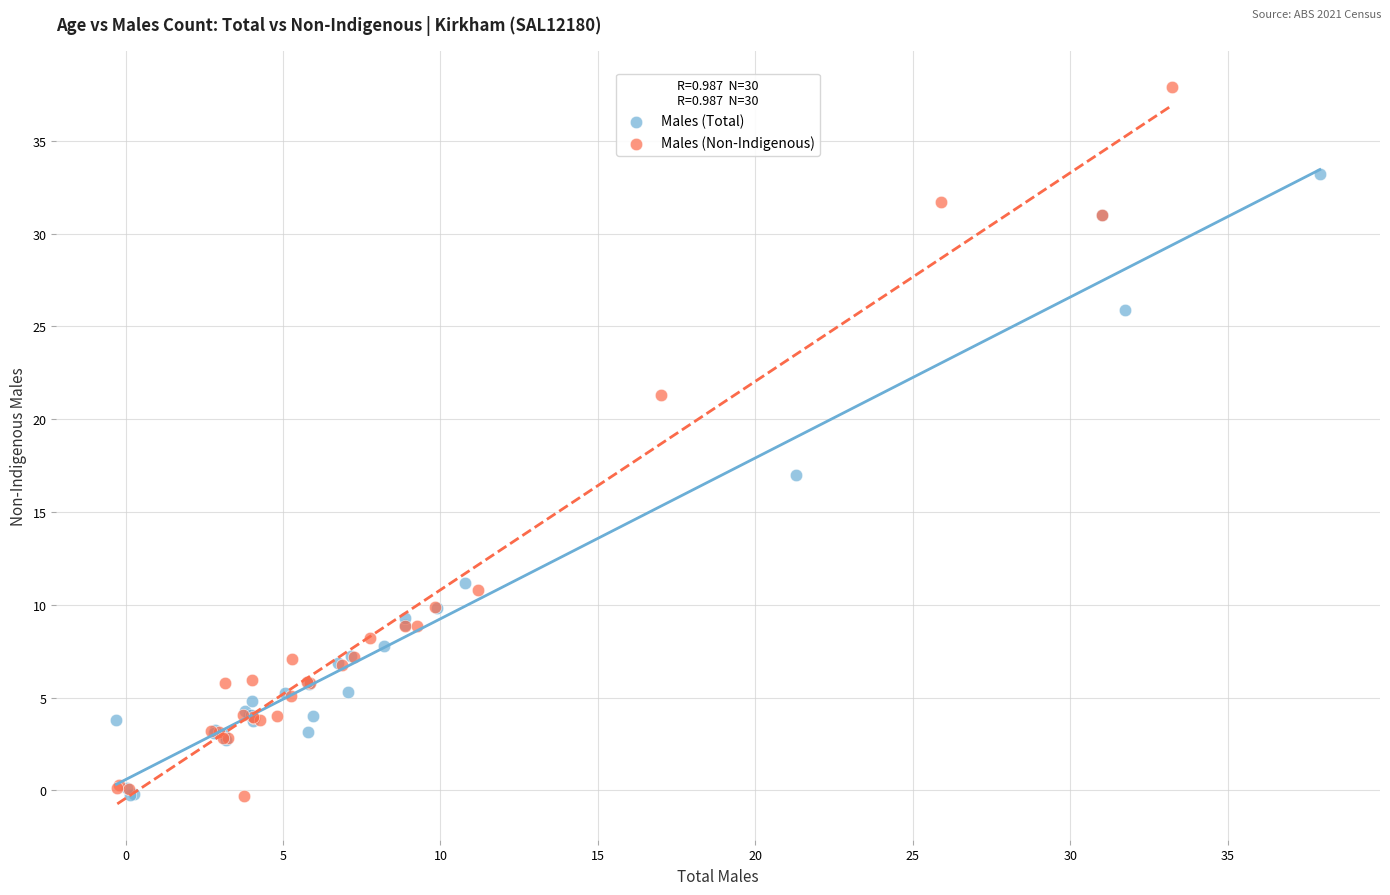

What are all the series names shown in the legend?

Males (Total), Males (Non-Indigenous)